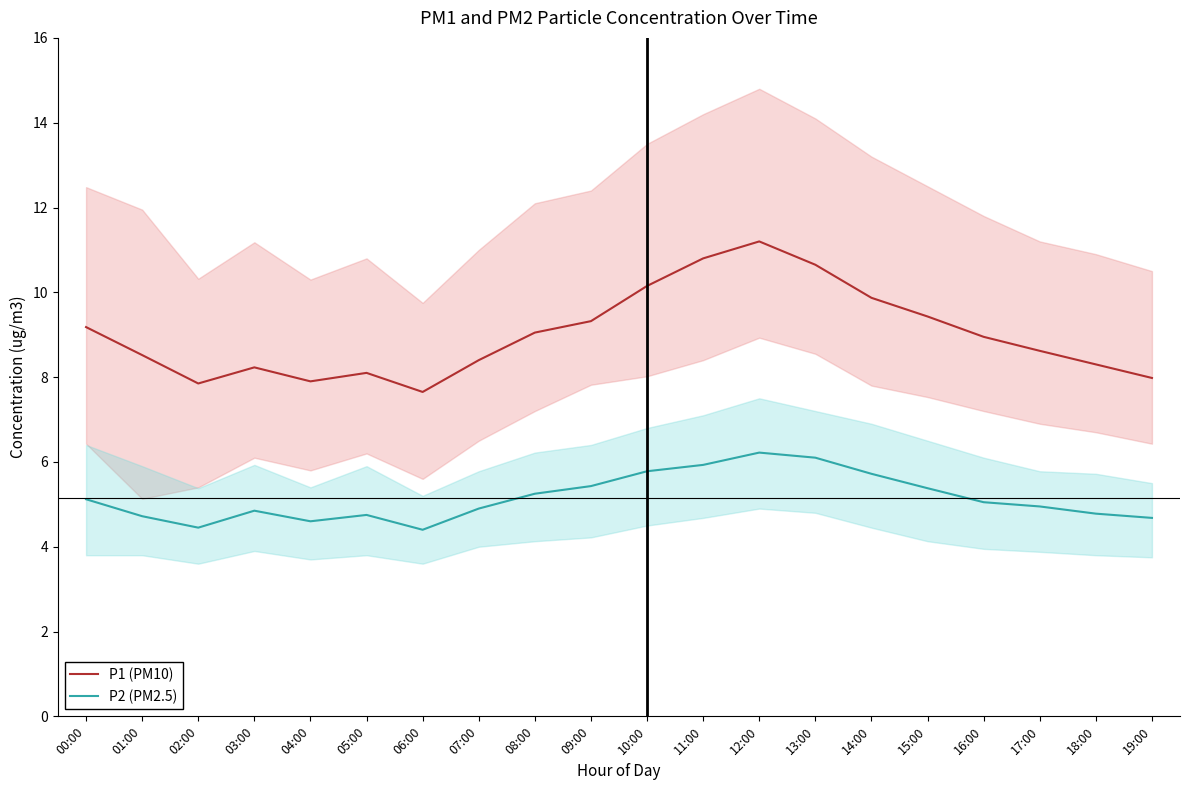

True or false: P2 (PM2.5) and P1 (PM10) cross at least once.

False